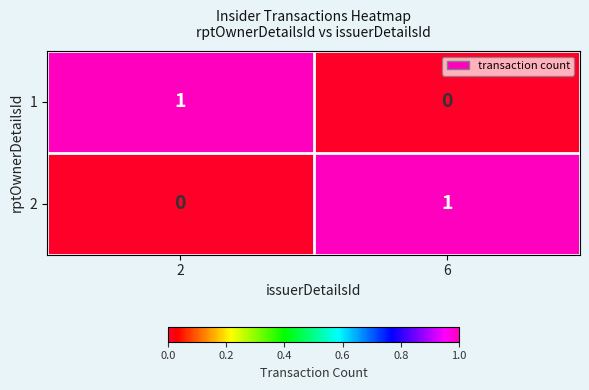

Rank the categories by 2 value from highest to lowest.

6, 2